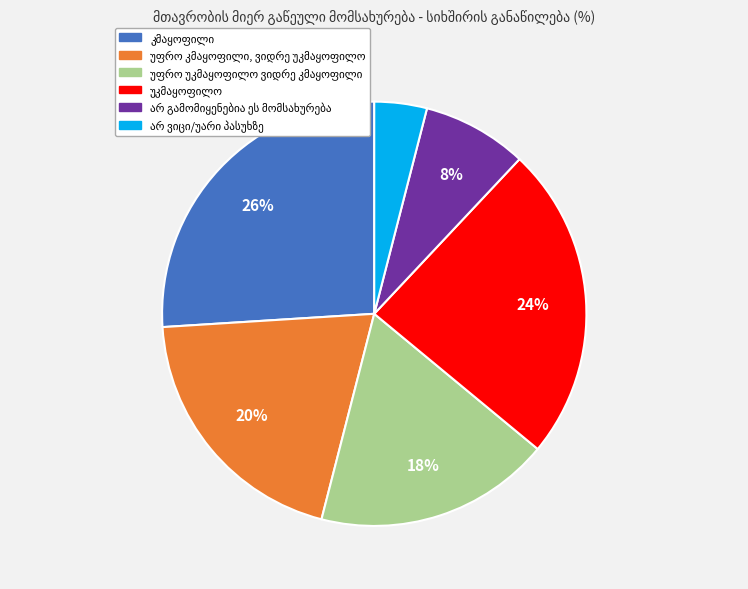

To the nearest percent, what is the difference between the largest and smallest slice percentages?

22%